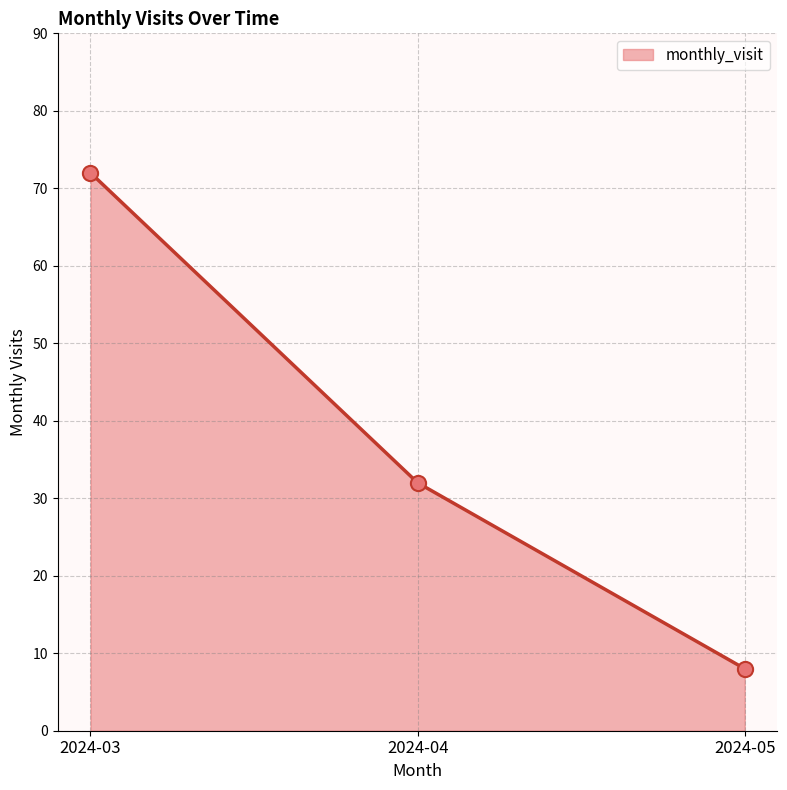

Which has a higher value, 2024-04 or 2024-05?

2024-04